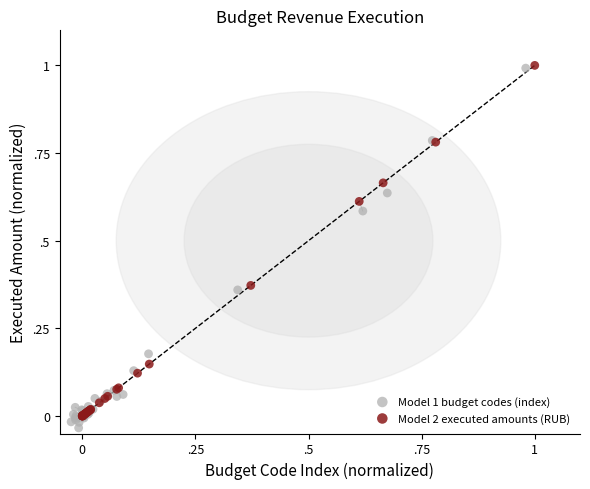

What are all the series names shown in the legend?

Model 1 budget codes (index), Model 2 executed amounts (RUB)